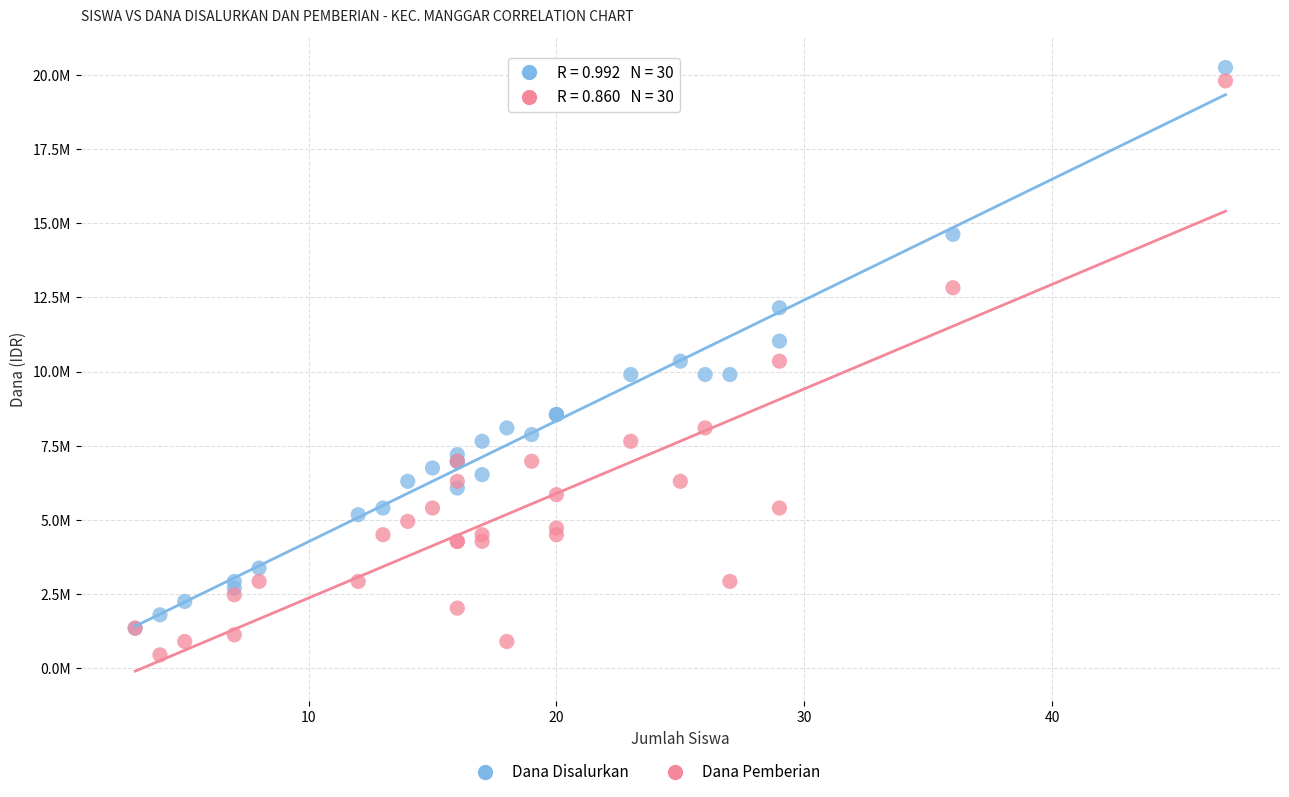

Which series reaches the maximum Y coordinate?

Dana Disalurkan